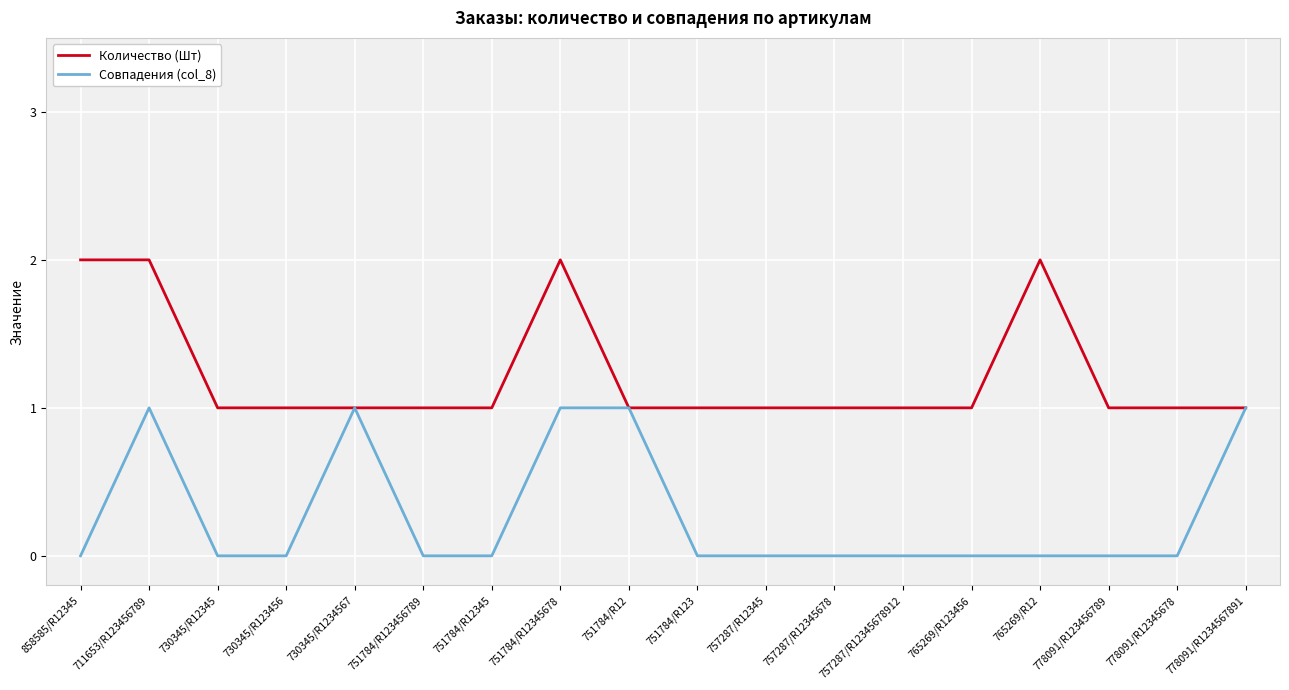

Reading left to right, transcribe all the data shown in this chart.

Количество (Шт): 2	2	1	1	1	1	1	2	1	1	1	1	1	1	2	1	1	1
Совпадения (col_8): 0	1	0	0	1	0	0	1	1	0	0	0	0	0	0	0	0	1